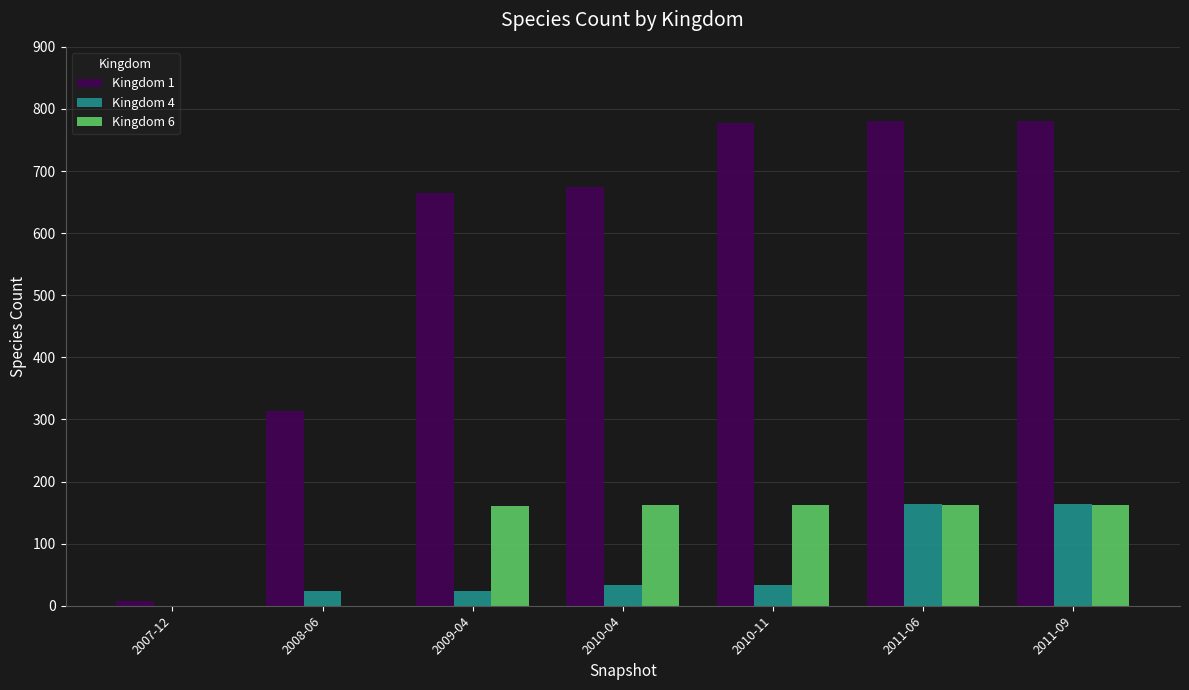

Which series has the largest total across all categories?

Kingdom 1